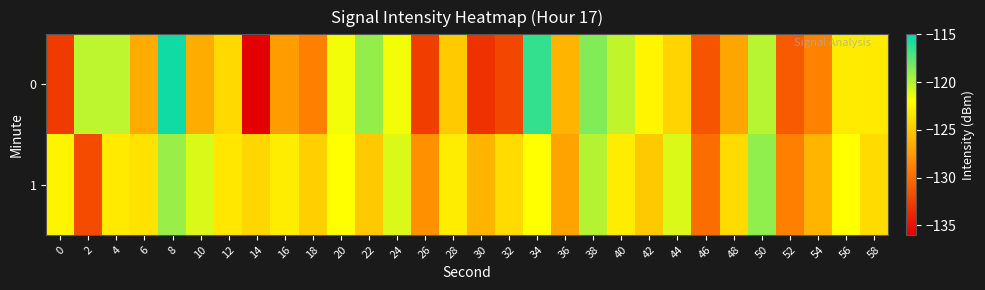

Reading left to right, extract all data points from this chart.

0: 0=-132.7	2=-120.2	4=-120.2	6=-126.6	8=-115.5	10=-126.5	12=-124.1	14=-136.0	16=-127.3	18=-129.0	20=-121.7	22=-119.0	24=-121.7	26=-132.6	28=-124.9	30=-133.3	32=-132.1	34=-116.4	36=-126.0	38=-118.6	40=-120.3	42=-122.5	44=-124.3	46=-131.4	48=-126.9	50=-120.1	52=-131.0	54=-128.9	56=-123.1	58=-123.1
1: 0=-122.6	2=-131.8	4=-123.2	6=-123.6	8=-119.2	10=-121.0	12=-123.3	14=-124.2	16=-123.0	18=-124.6	20=-122.0	22=-125.0	24=-121.0	26=-128.0	28=-123.0	30=-126.0	32=-124.0	34=-122.0	36=-127.0	38=-120.0	40=-123.0	42=-125.0	44=-121.0	46=-130.0	48=-124.0	50=-119.0	52=-129.0	54=-126.0	56=-122.0	58=-124.0